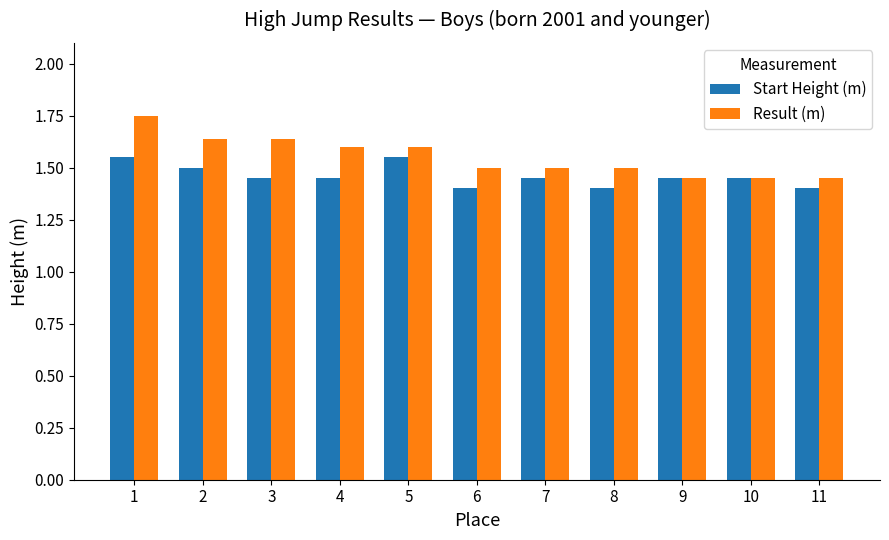

Does the chart contain stacked bars?

No